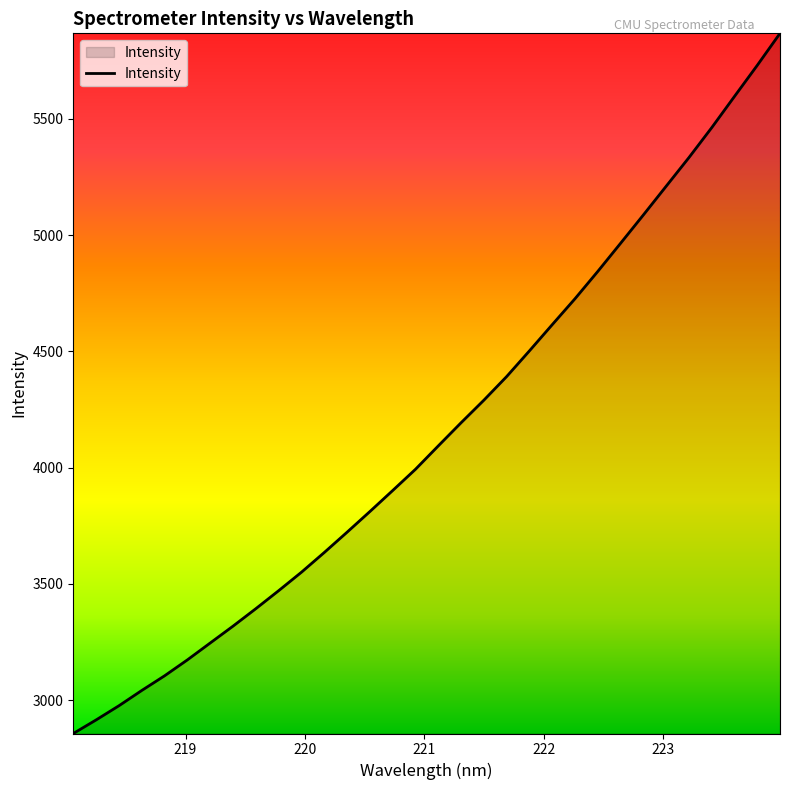

What is the maximum value shown in the chart?

5867.5